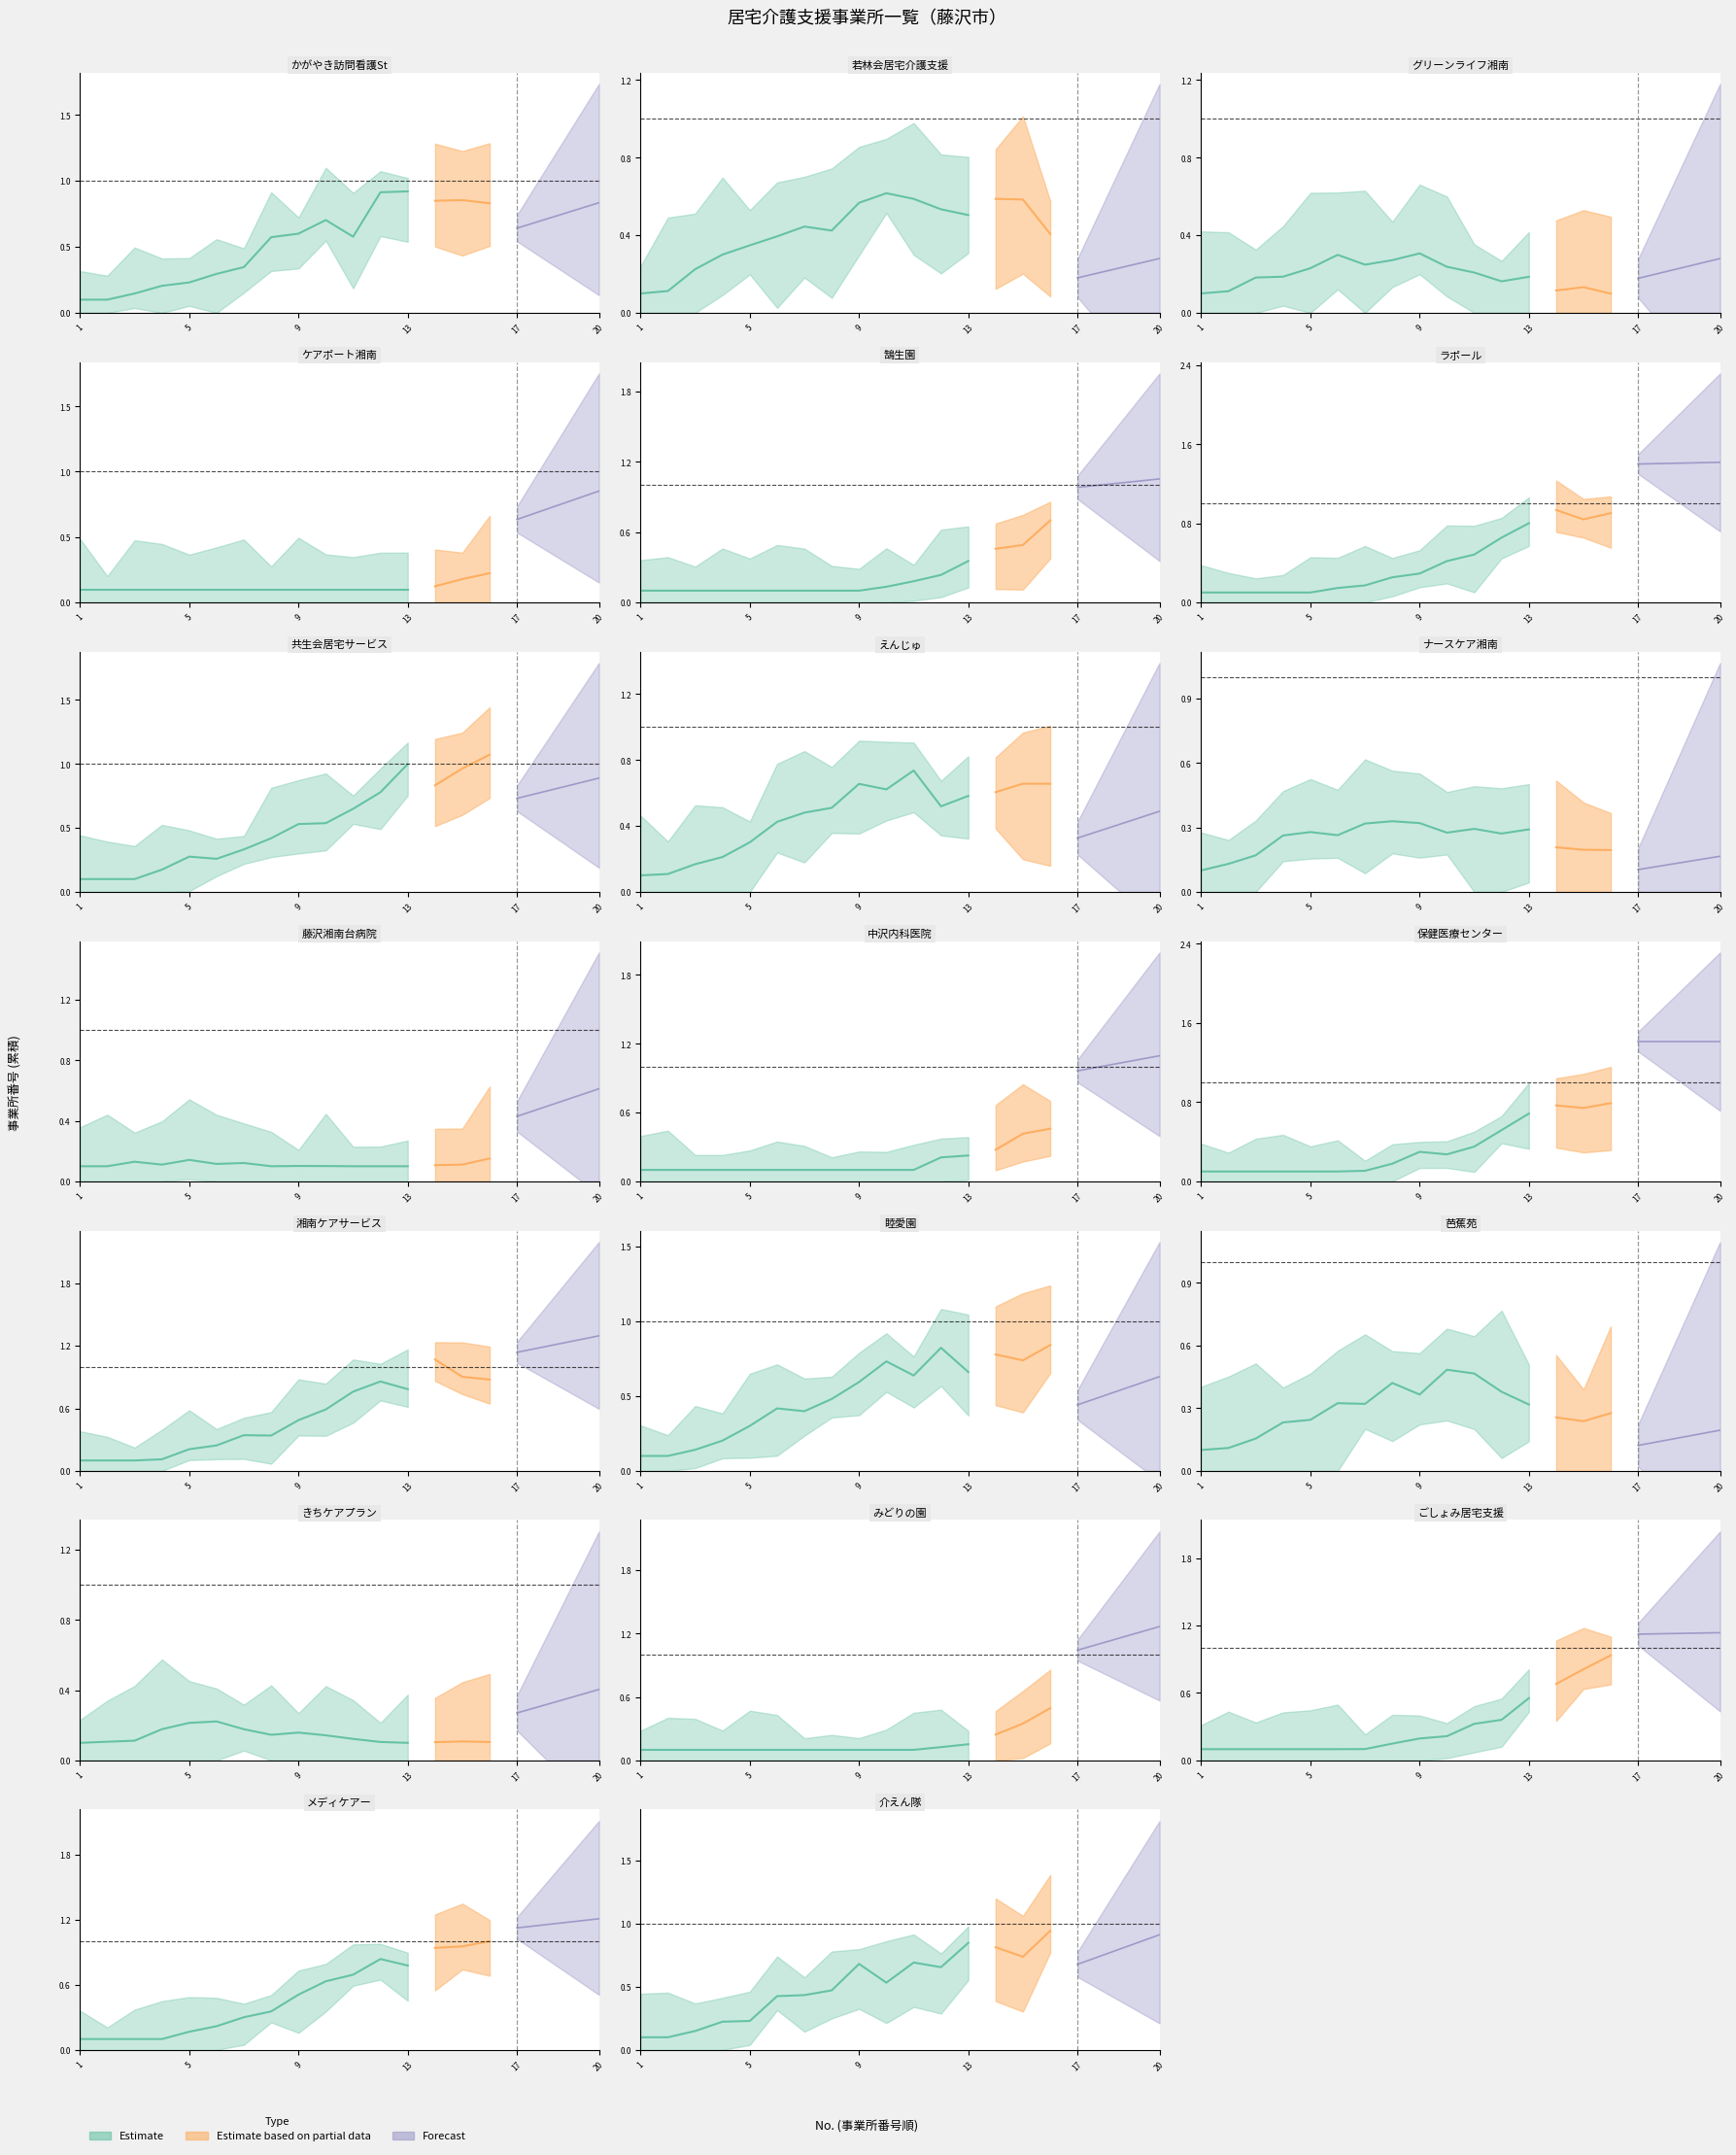

Which label corresponds to the smallest value in the chart?

1